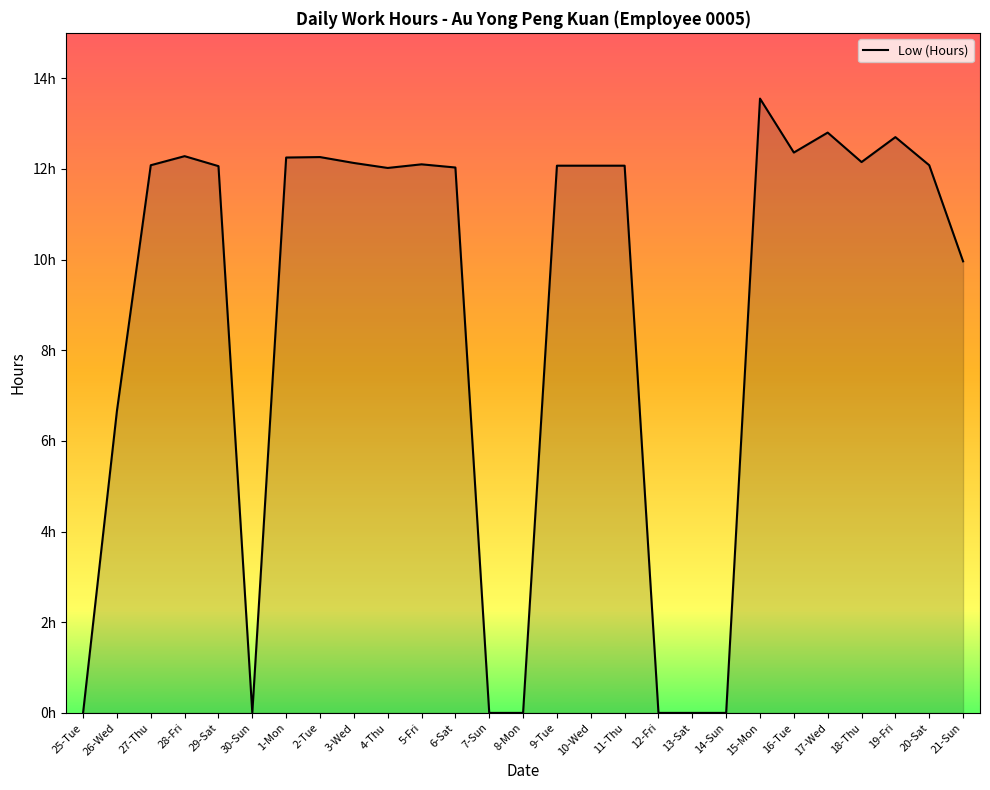

Between 14-Sun and 25-Tue, which is larger?

14-Sun